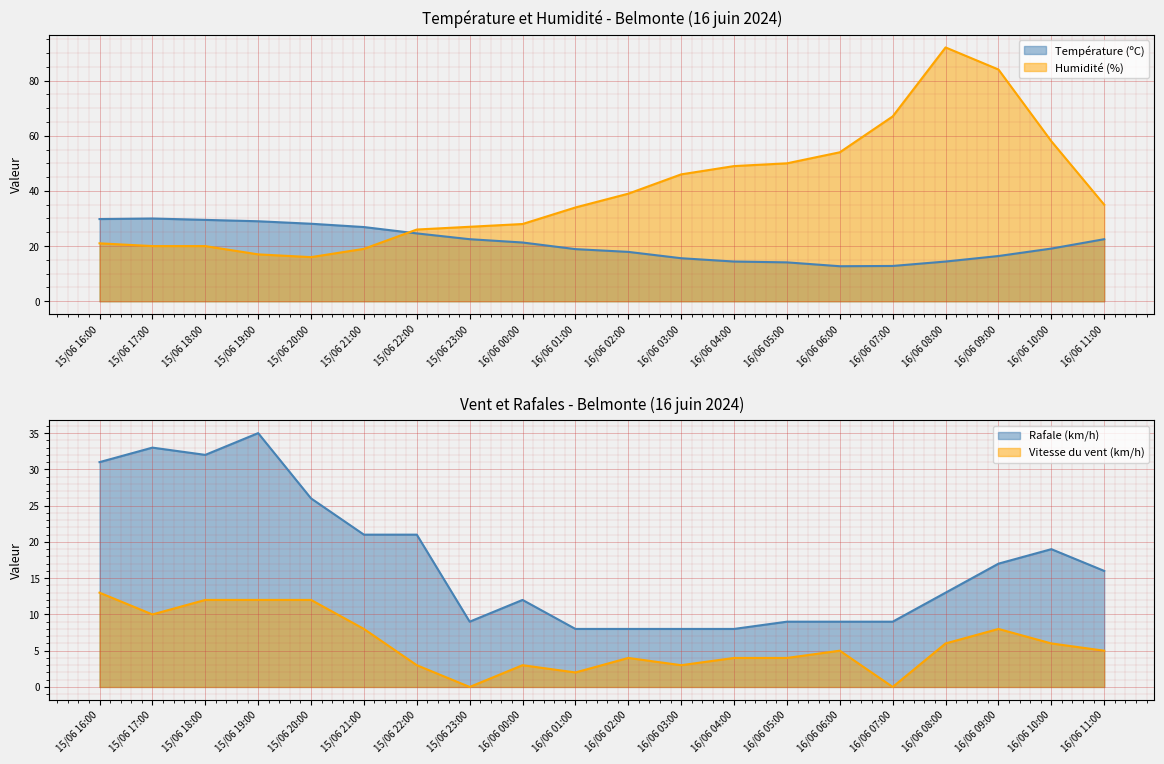

What is the approximate value of Température (ºC) at 15/06 18:00?

29.5